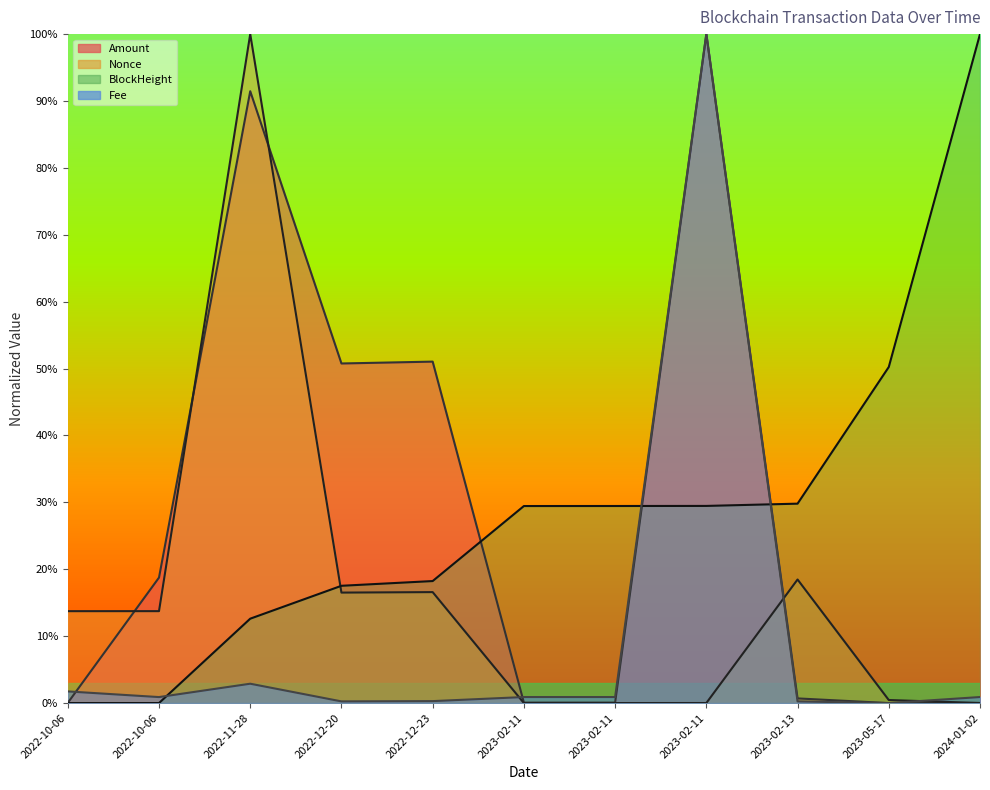

How many lines are shown in the chart?

4